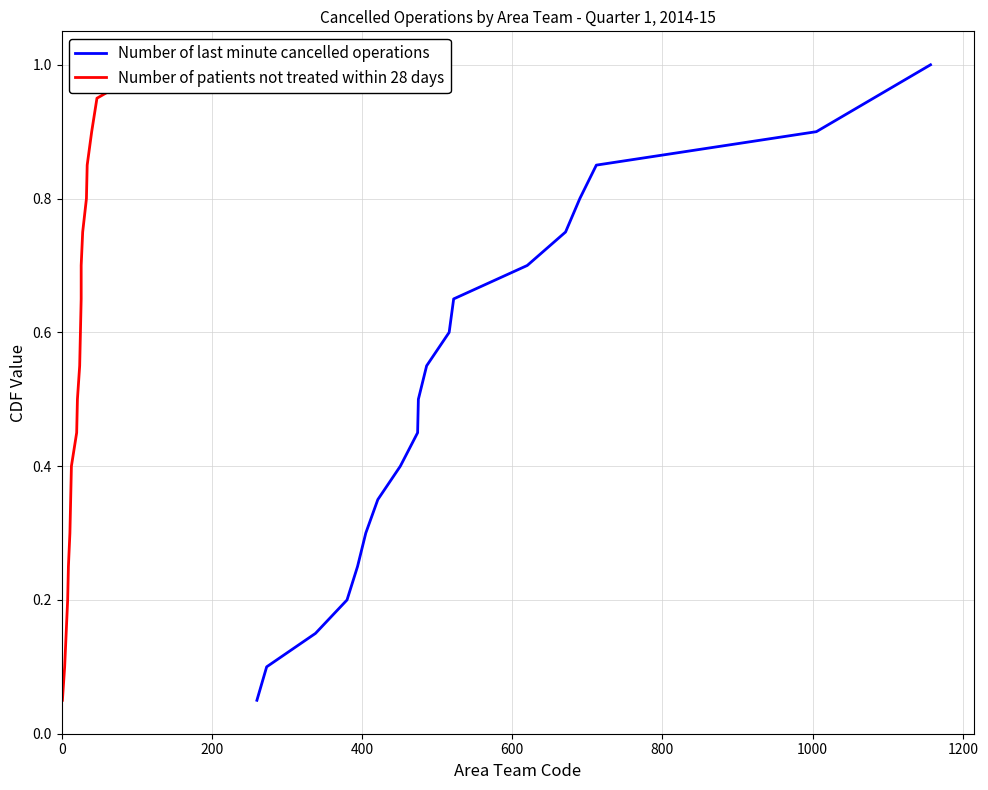

What is the highest value of the Number of last minute cancelled operations series?

1.0